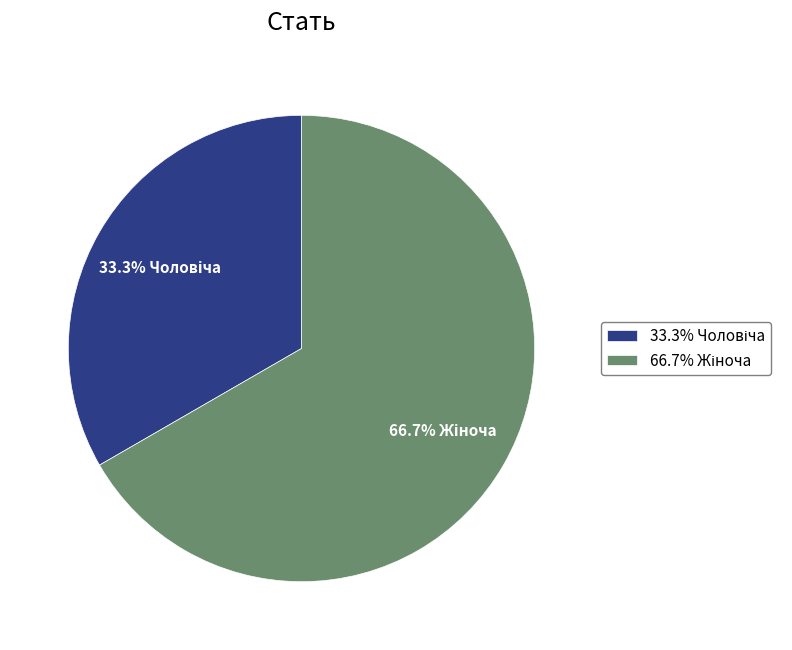

How many segments does this pie chart have?

2